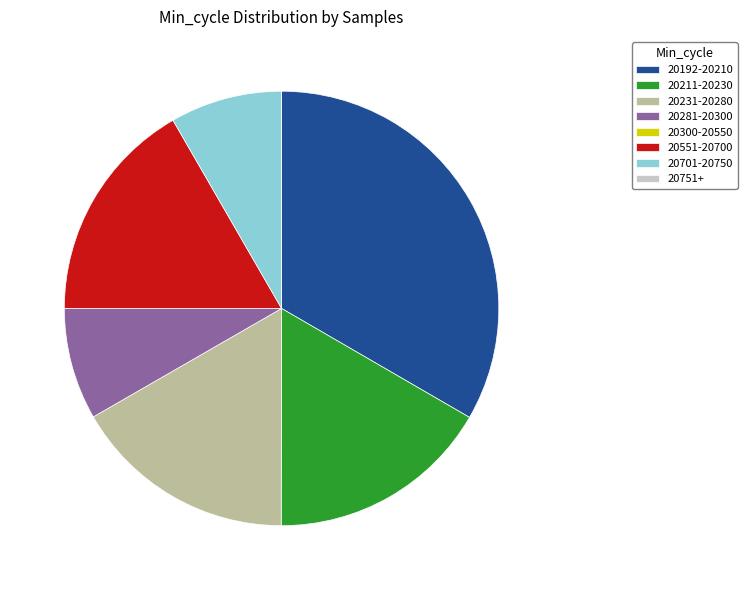

Which category has the biggest portion of the pie?

20192-20210